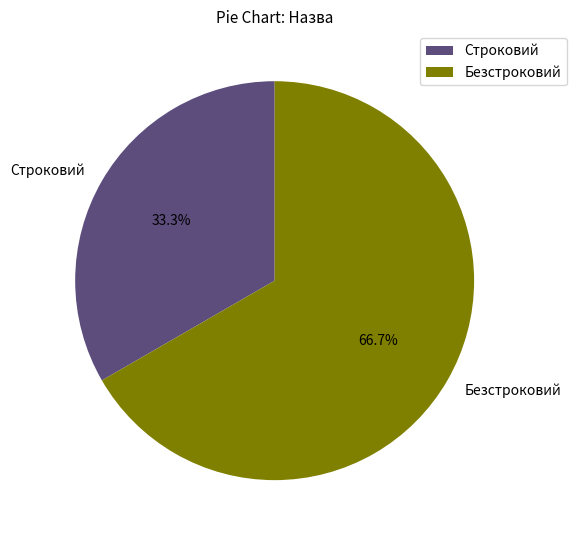

What portion of the pie excludes Безстроковий?

33.3%